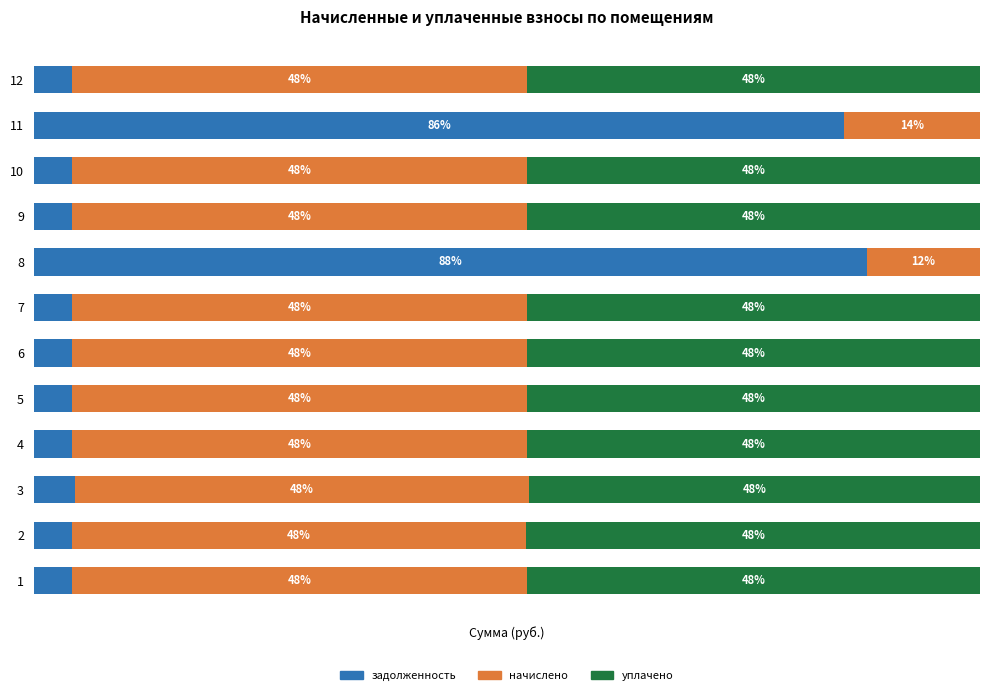

What is the value of the начислено bar at the 6th from the left?

48.1